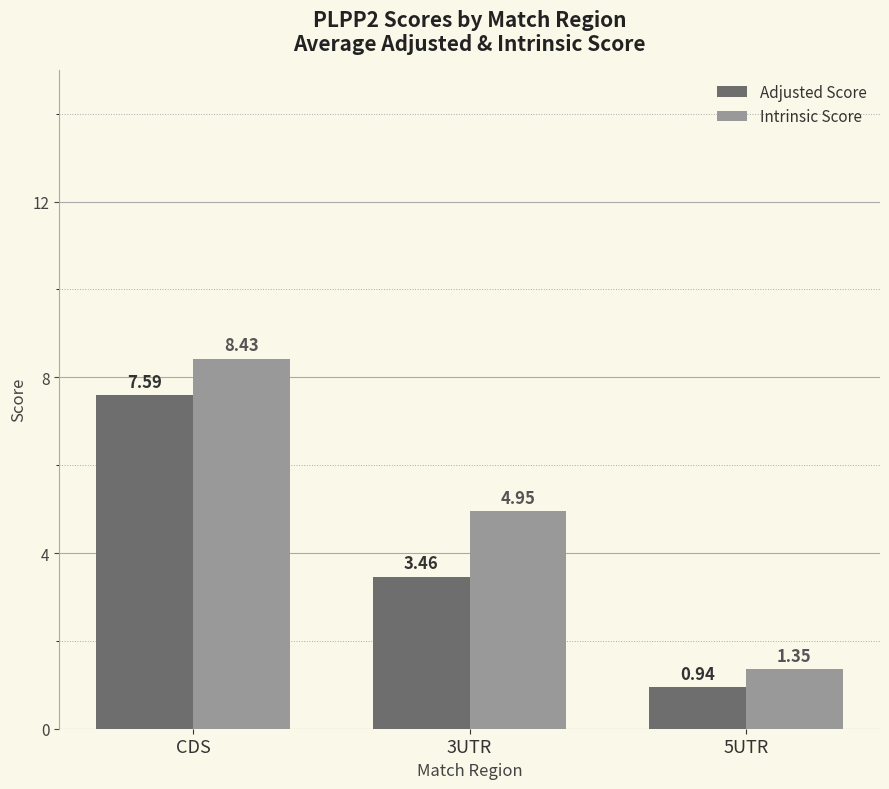

Does the chart contain stacked bars?

No